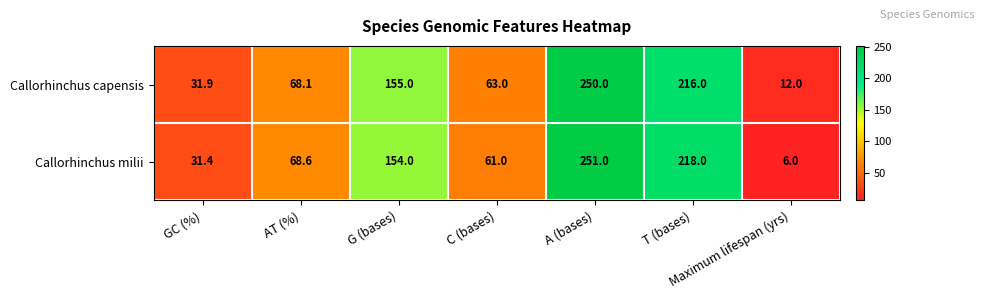

What is the difference between the maximum and minimum values in the Callorhinchus milii series?

245.0